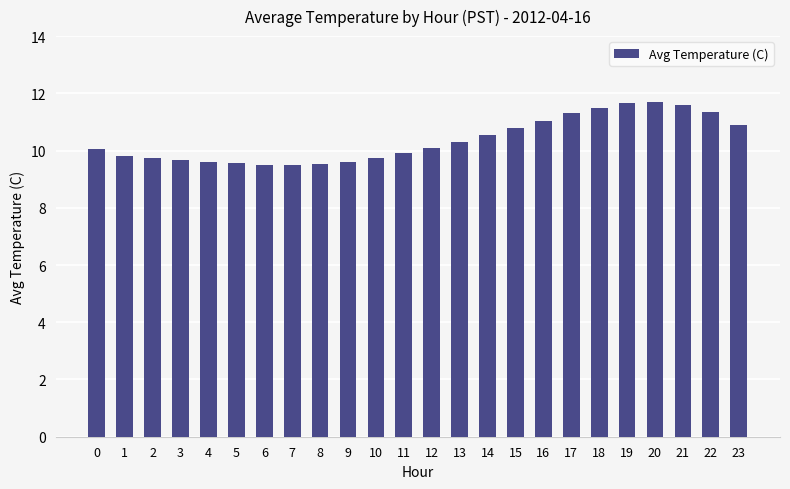

The value at 6 is 14.1. True or false?

False